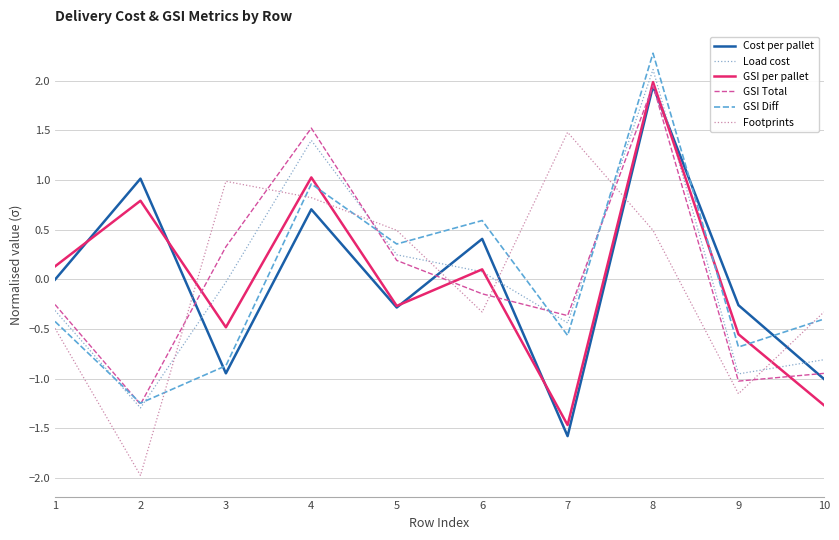

Between 2 and 3, which series saw the biggest shift?

Footprints